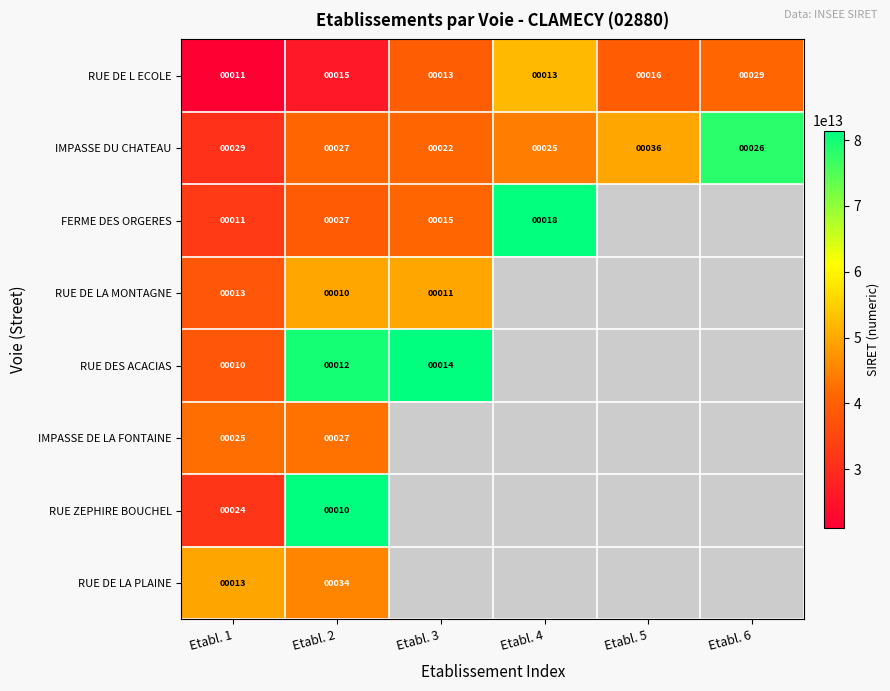

What is the spread (max minus min) of values at Etabl. 2?

24